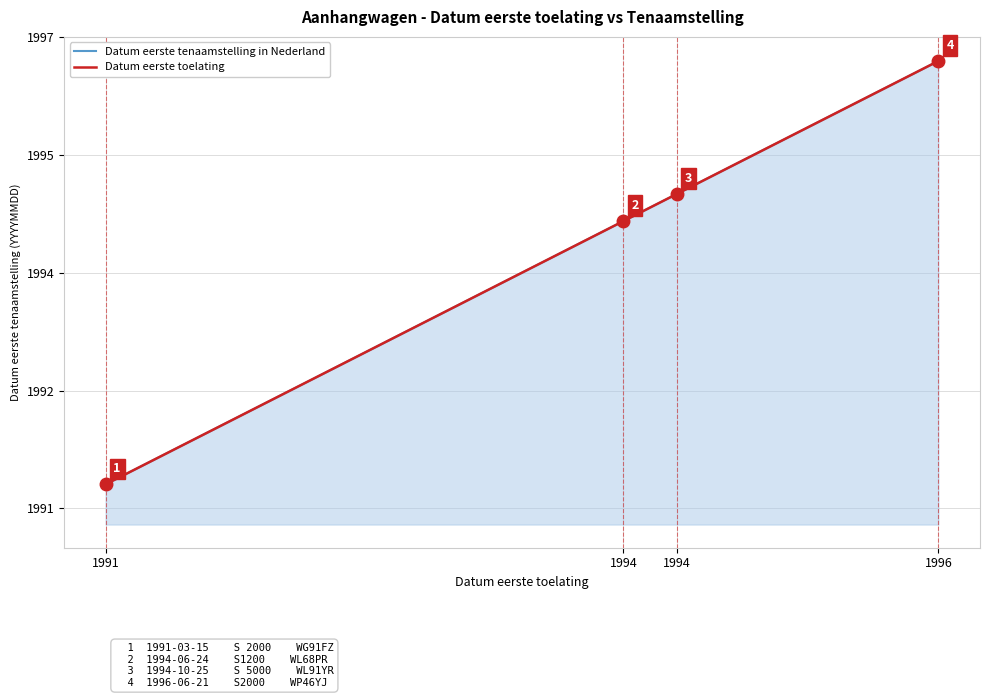

Reading left to right, list all the values displayed in this chart.

Datum eerste tenaamstelling in Nederland: 1991=1991.2	1994=1994.5	1994=1994.8	1996=1996.5
Datum eerste toelating: 1991=1991.2	1994=1994.5	1994=1994.8	1996=1996.5